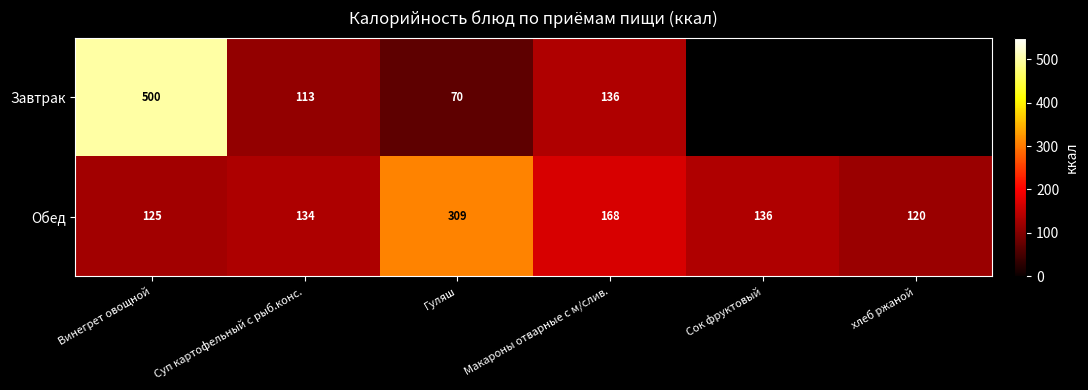

What is the difference between the highest and lowest values at Винегрет овощной?

375